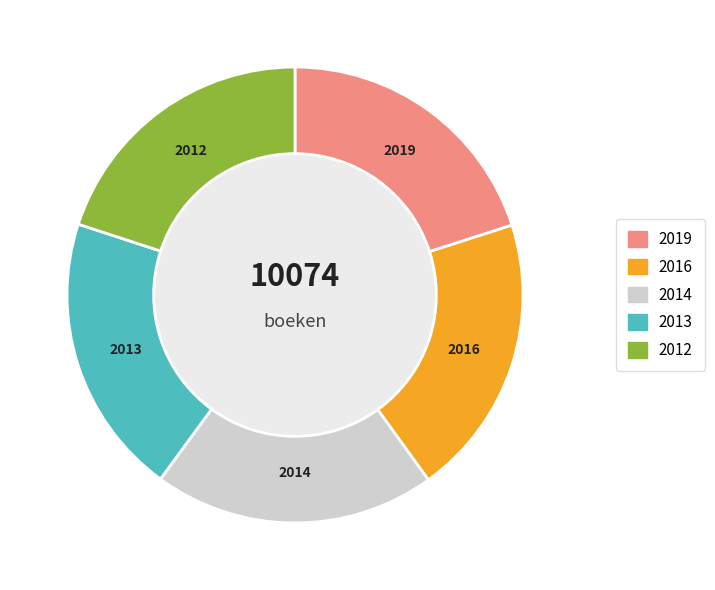

Does any single category account for the majority?

No